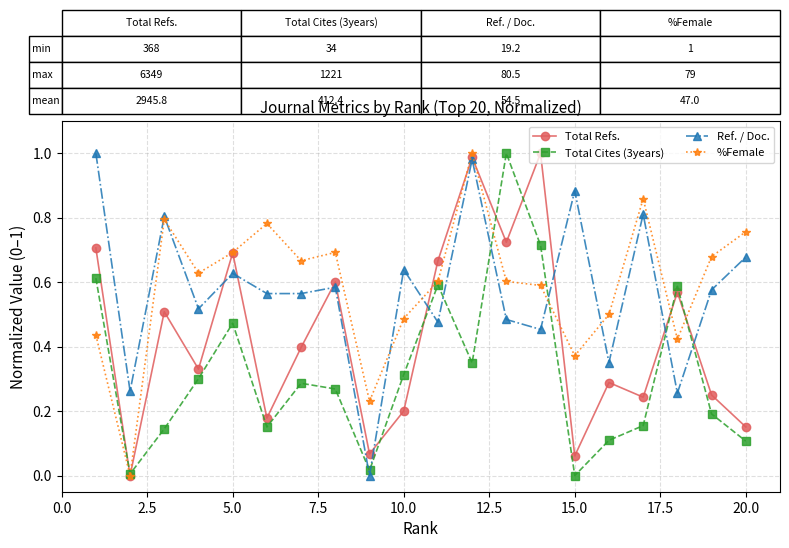

In Total Refs., how many points are higher than both neighbors (excluding endpoints)?

7